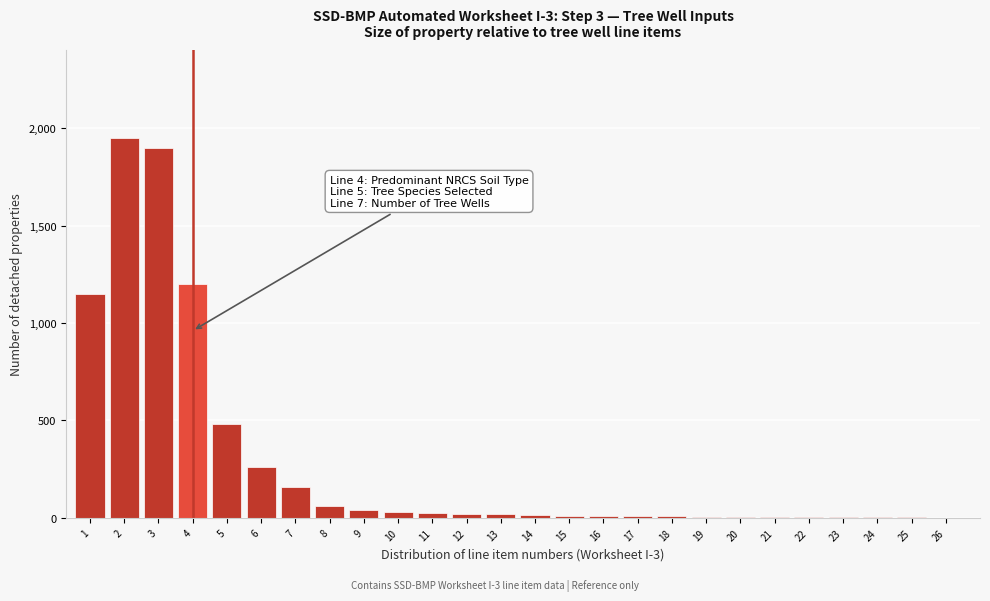

What is the sum of all values?

7378